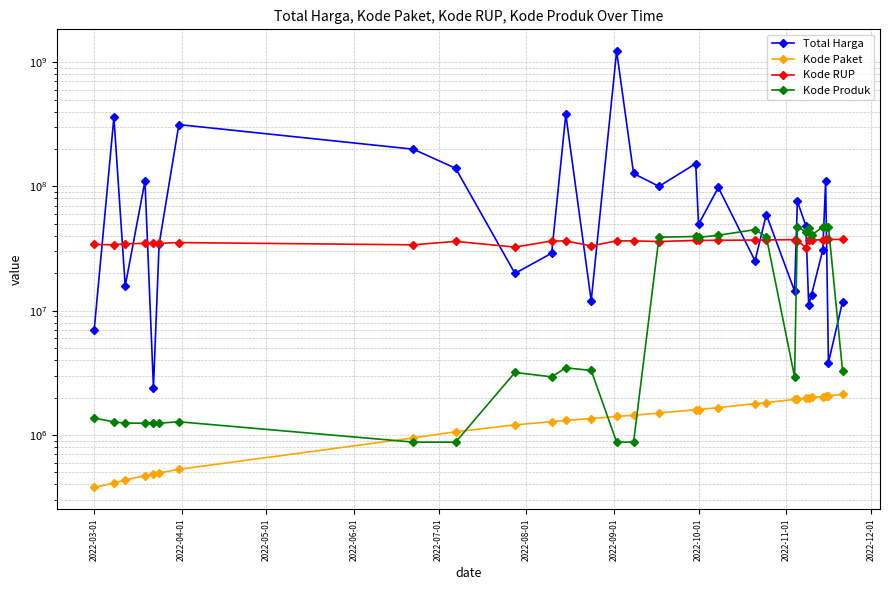

Is the value of Kode Produk at 11 greater than the value of Total Harga at 24?

No